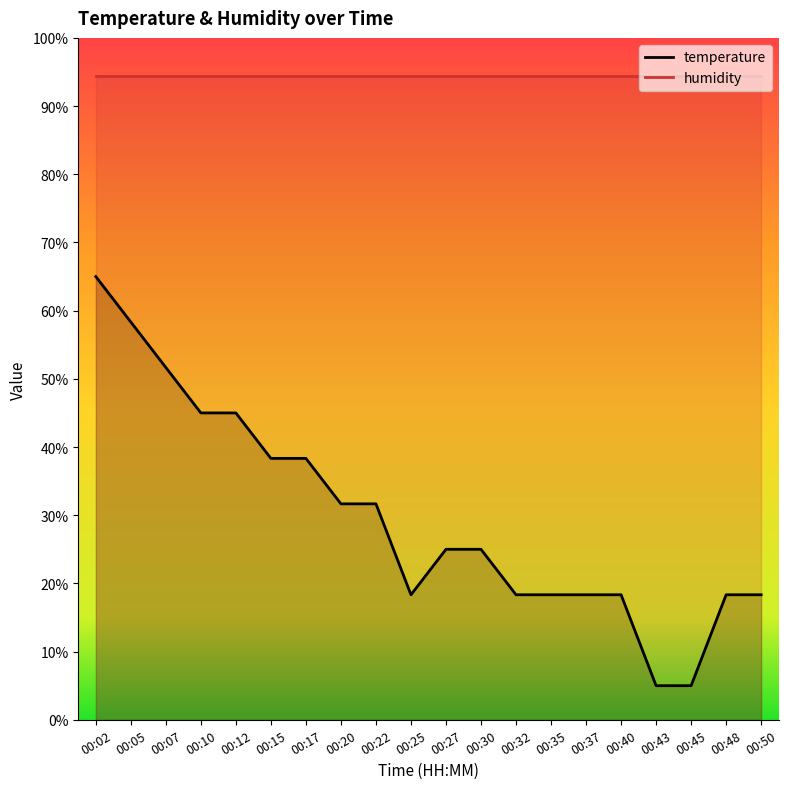

Where is the data nearest to the value 34?

00:20